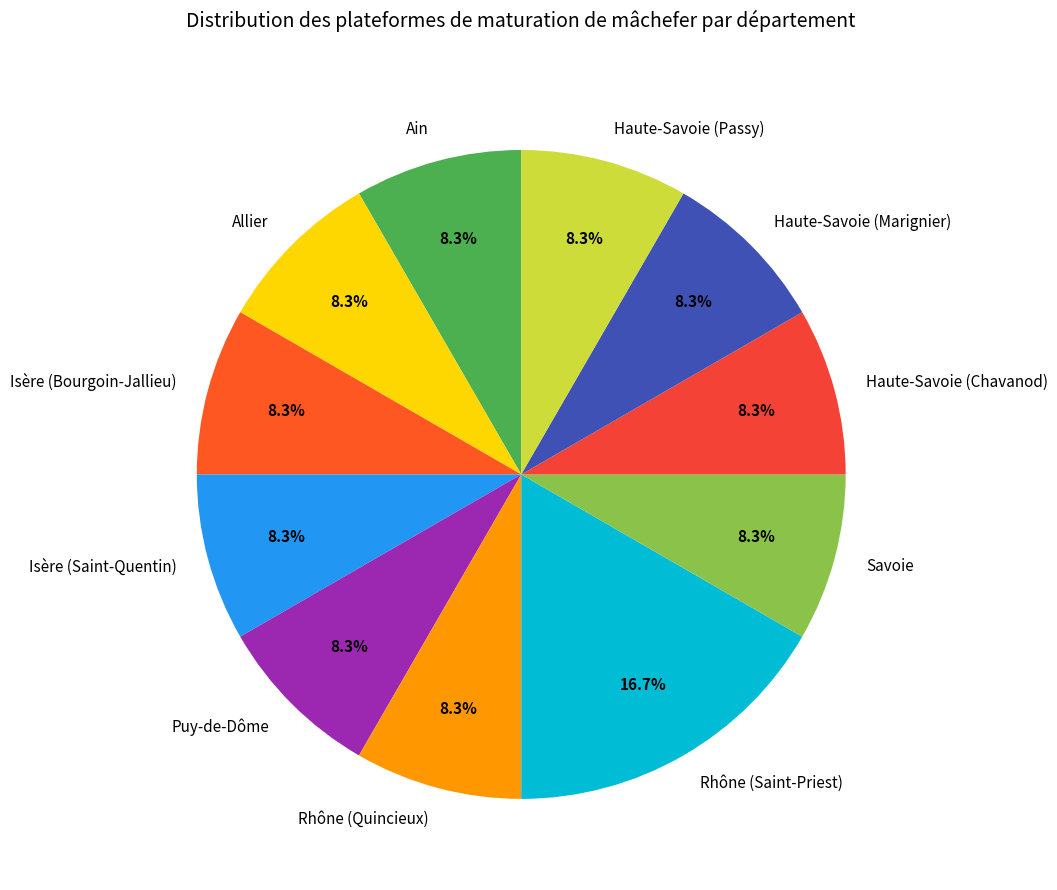

How much of the chart is everything except Puy-de-Dôme?

91.7%